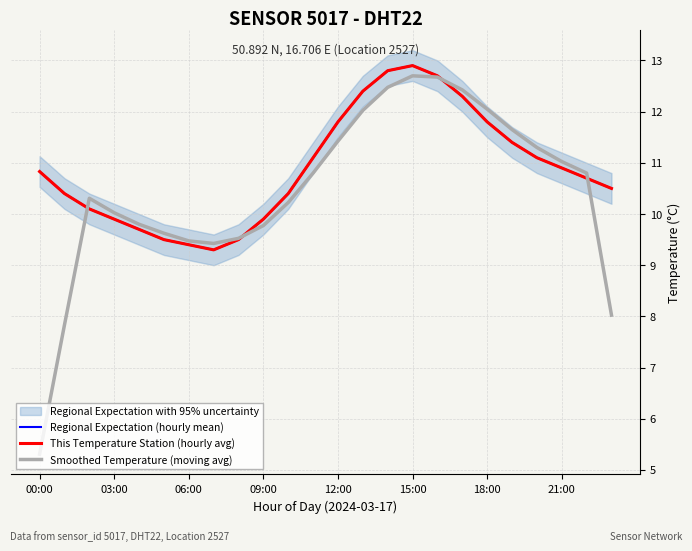

How many interior local peaks does the This Temperature Station (hourly avg) series have?

1